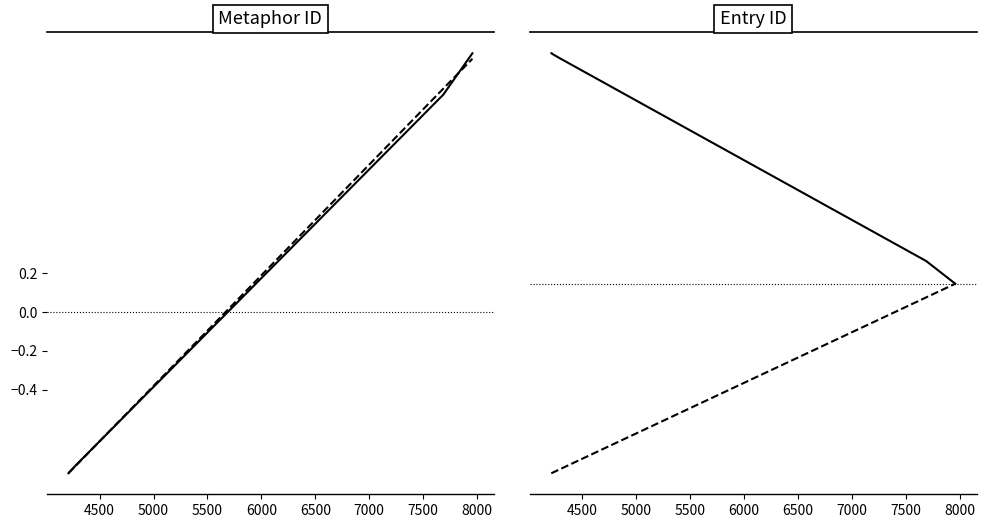

The id series shows 0.1 at 5500. True or false?

False